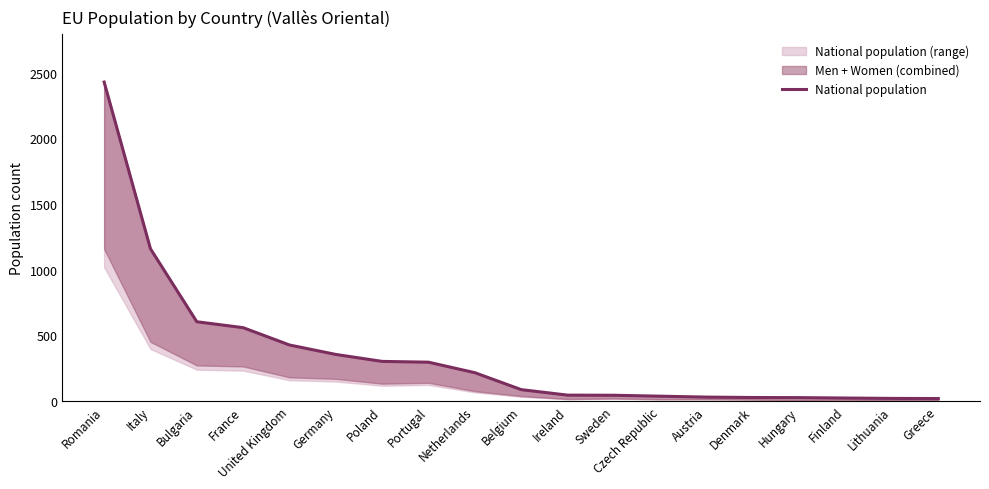

True or false: the data shows 23 at Finland.

True